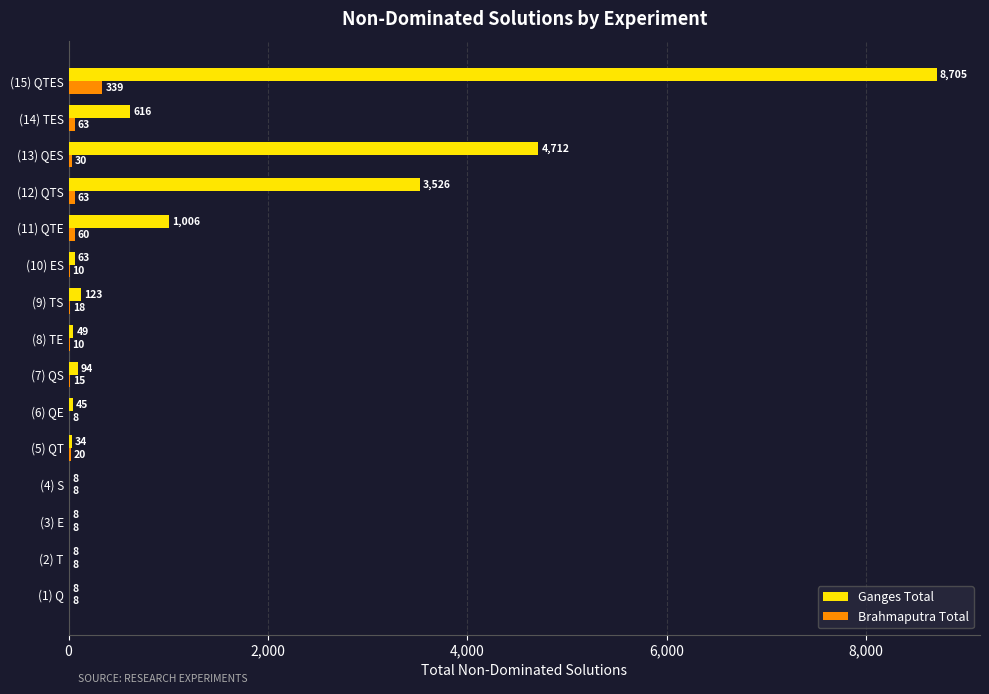

Is it true that Brahmaputra Total equals 10 at (8) TE?

True